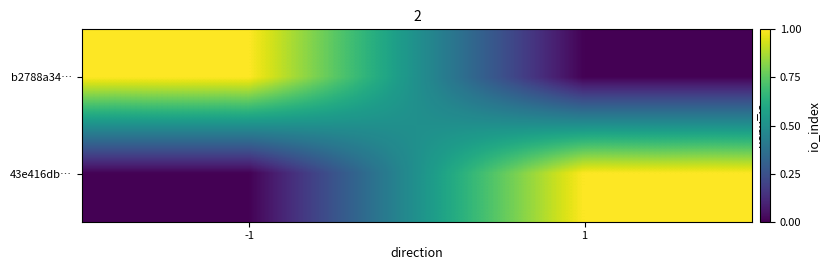

Which has a higher value, -1 or 1?

-1